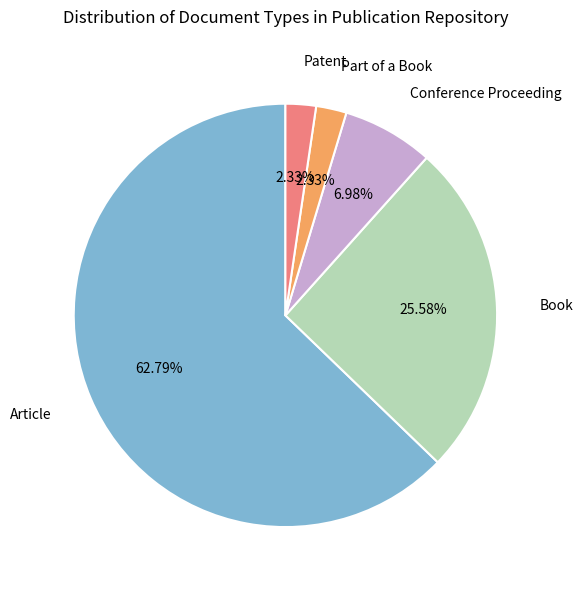

Is there a majority slice in this chart?

Yes